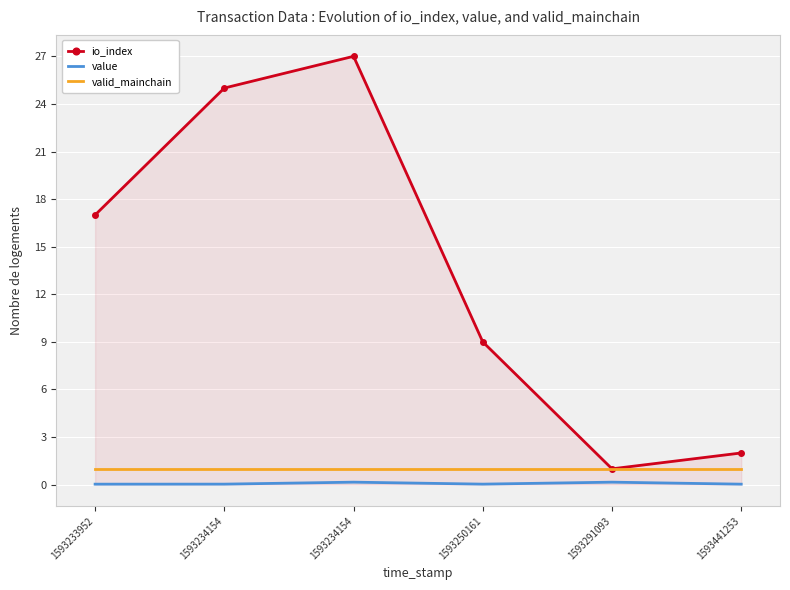

True or false: io_index has a value of 2.0 at 1593441253.

True